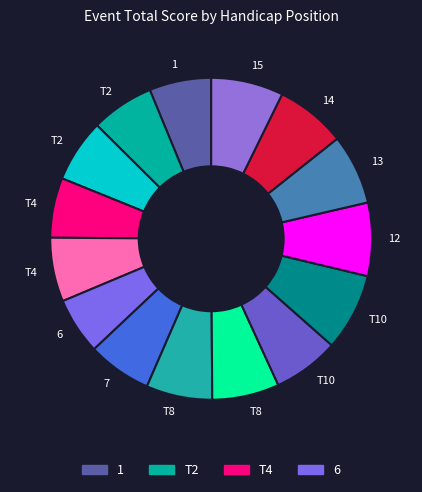

How many slices are in this pie chart?

15